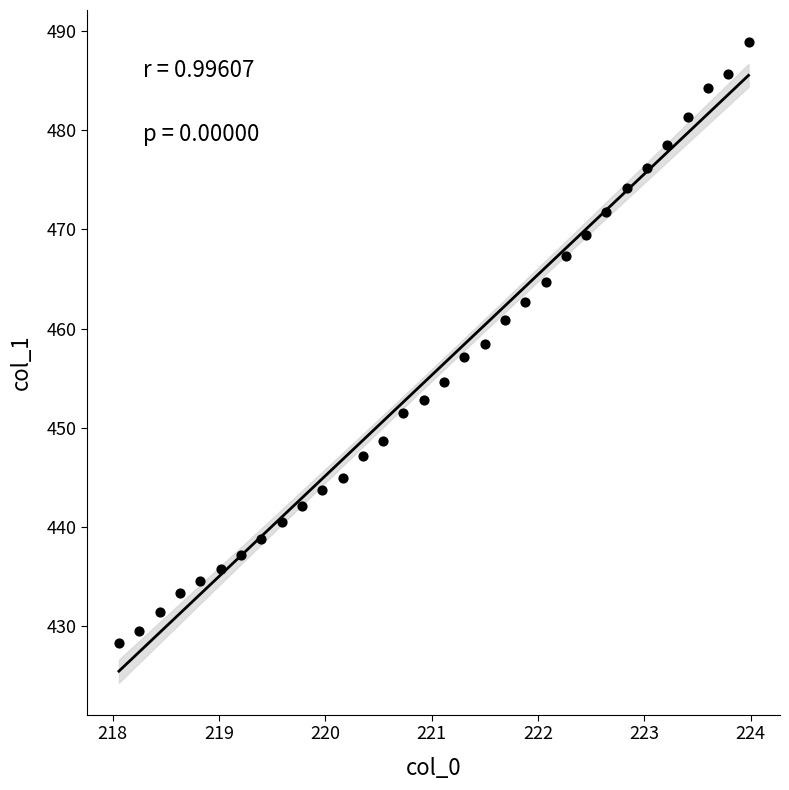

What is the range of X values (max minus min)?

5.9